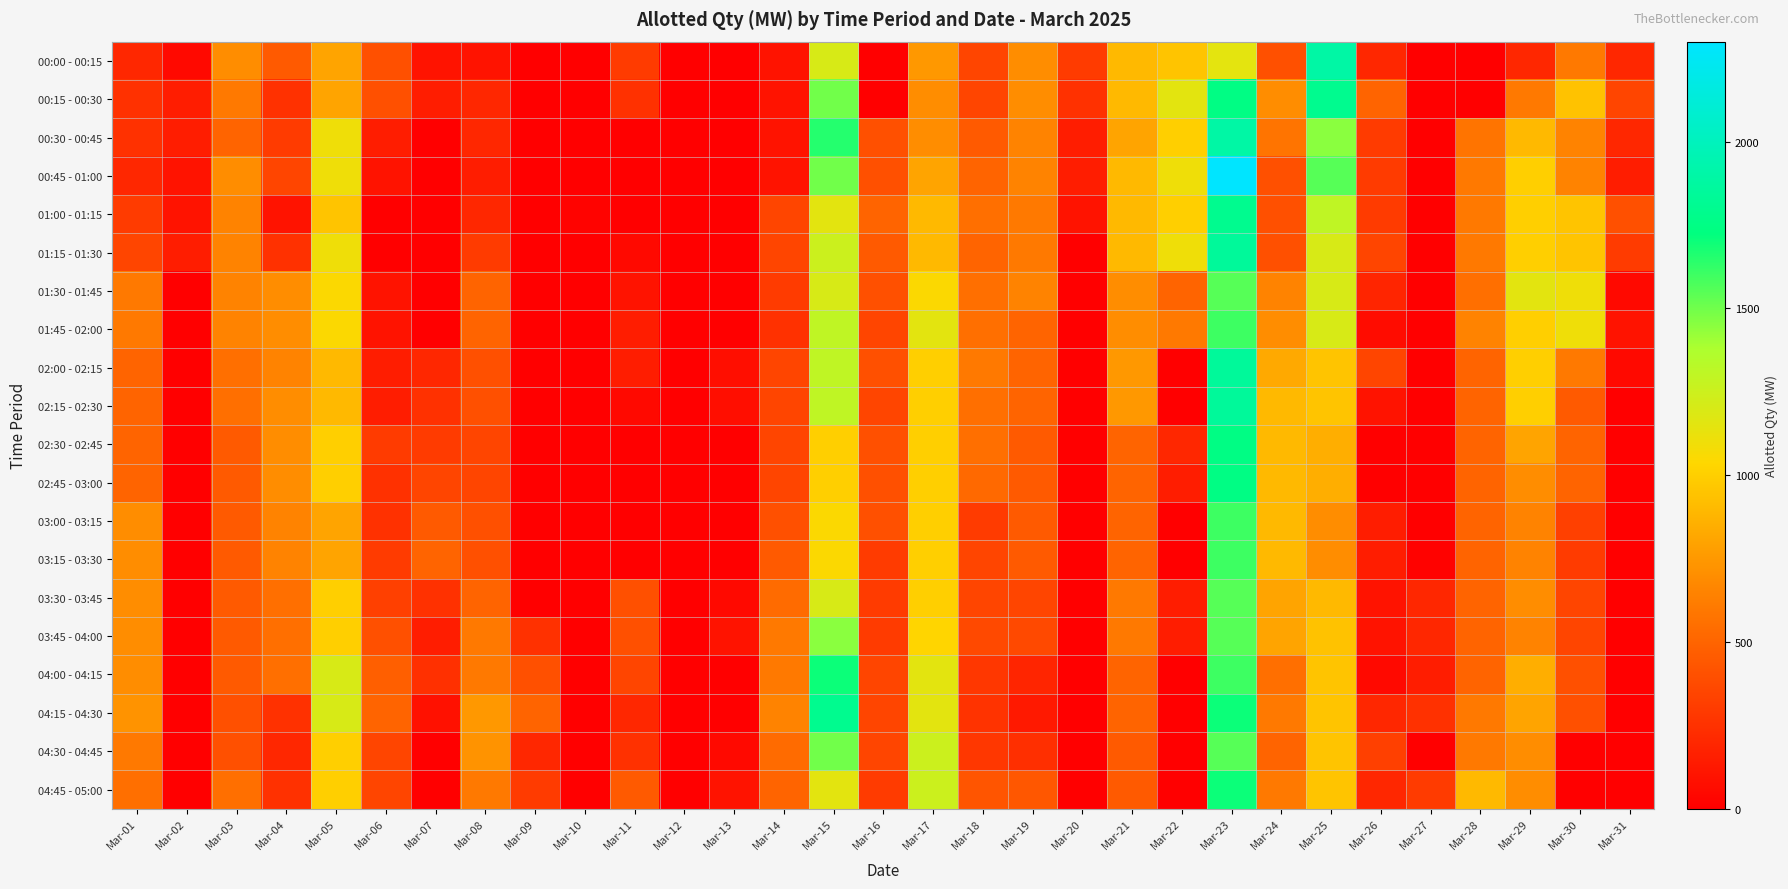

What is the spread (max minus min) of values at Mar-16?

500.0